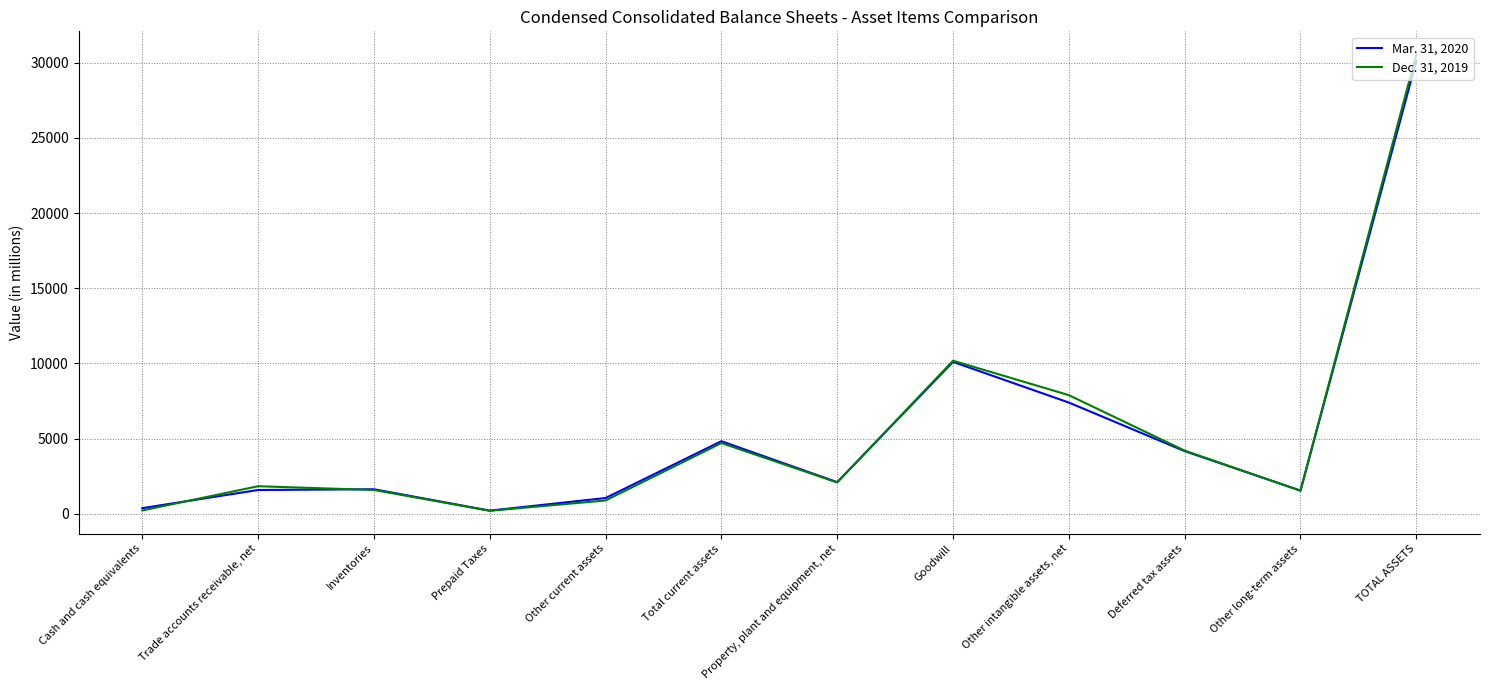

In Dec. 31, 2019, how many points are lower than both neighbors (excluding endpoints)?

3